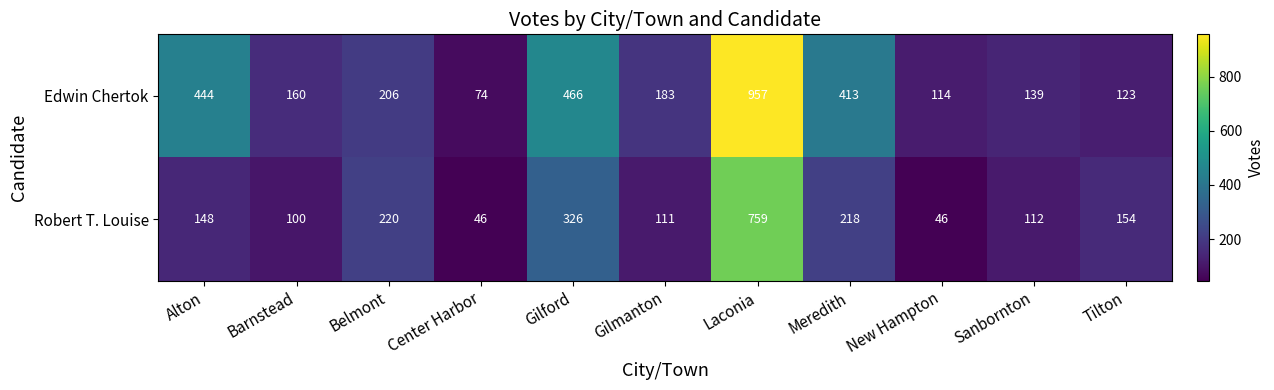

Is it true that Robert T. Louise equals 148 at Alton?

True